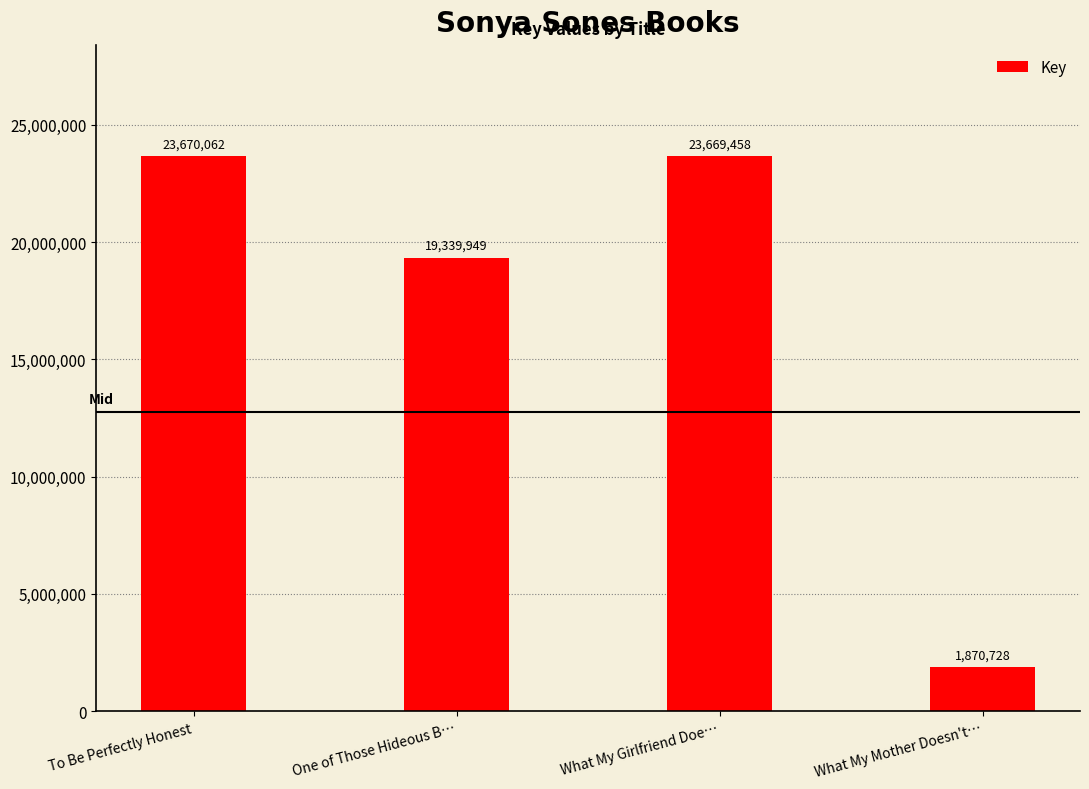

What is the sum of all values?

68550197